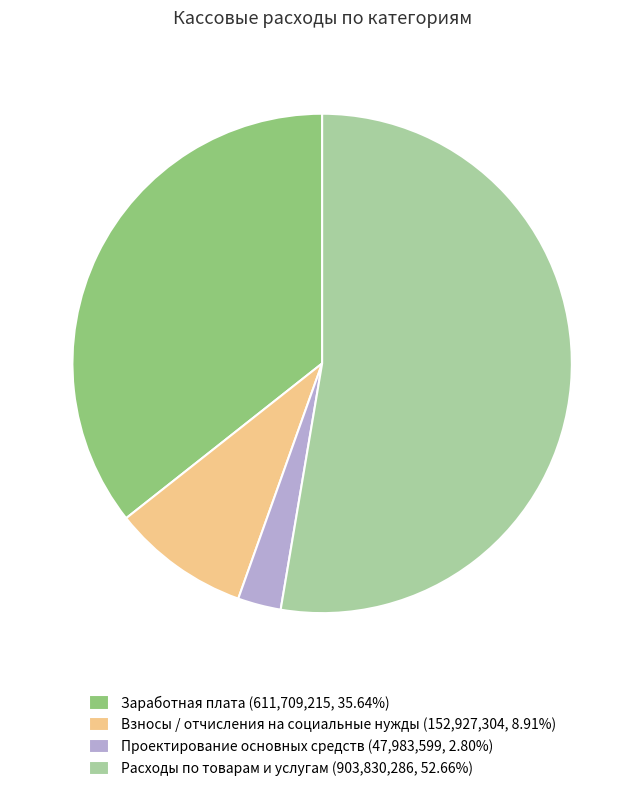

Do Заработная плата (611,709,215, 35.64%) and Взносы / отчисления на социальные нужды (152,927,304, 8.91%) together represent more than half of the pie?

No